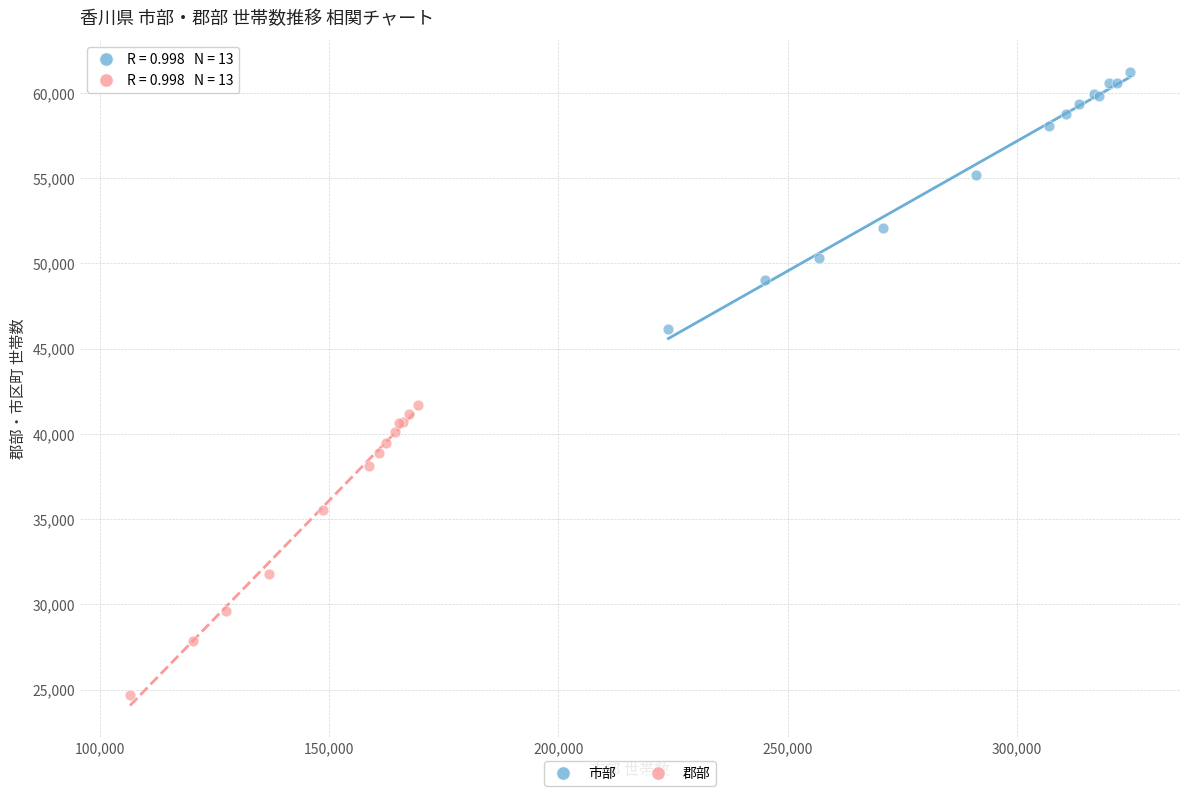

Which series contains the lowest Y value?

郡部